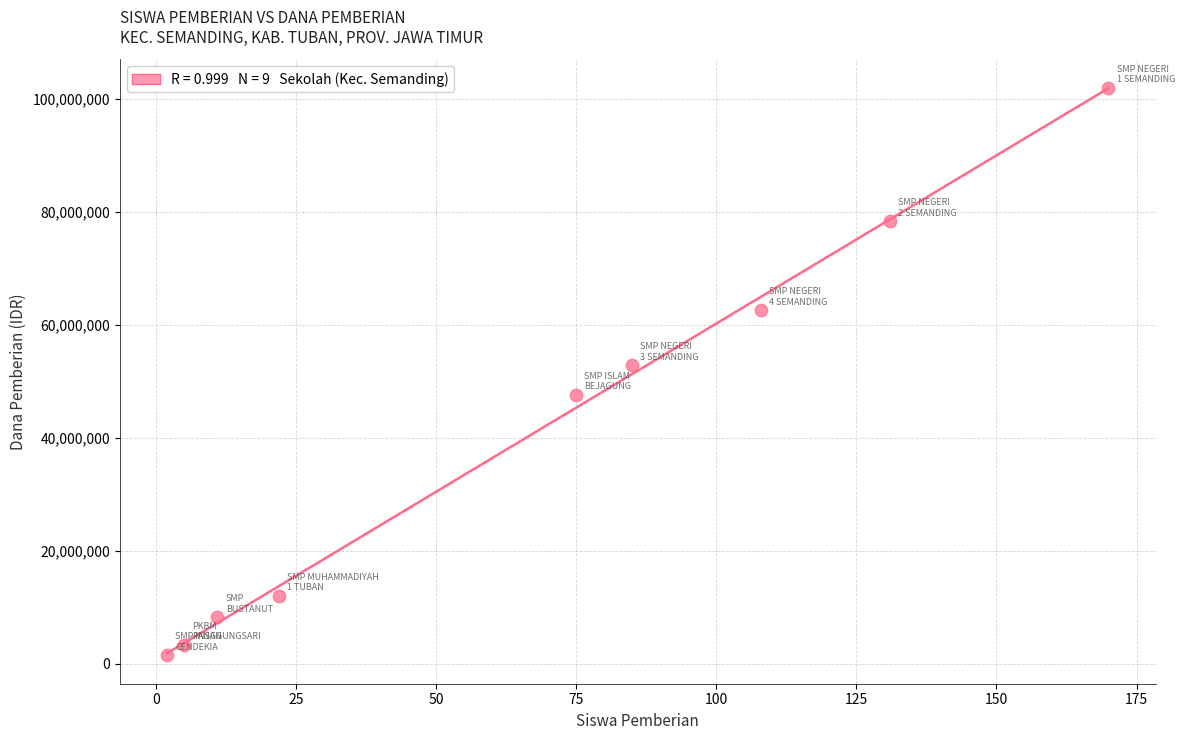

What is the range of X values (max minus min)?

168